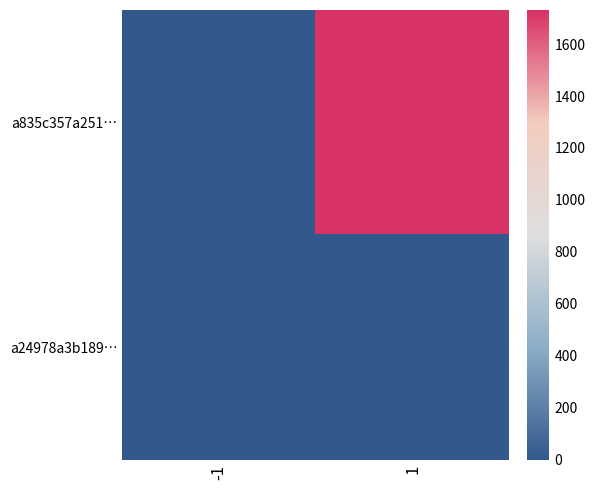

At which category is the sum across all series the highest?

1